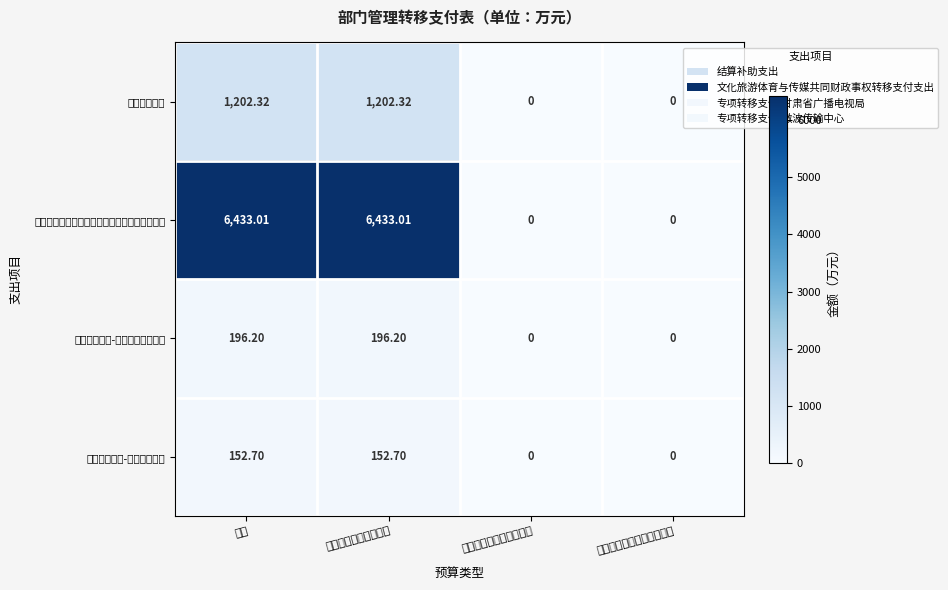

List the series in order of their peak value, highest first.

文化旅游体育与传媒共同财政事权转移支付支出, 结算补助支出, 专项转移支付-甘肃省广播电视局, 专项转移支付-微波传输中心